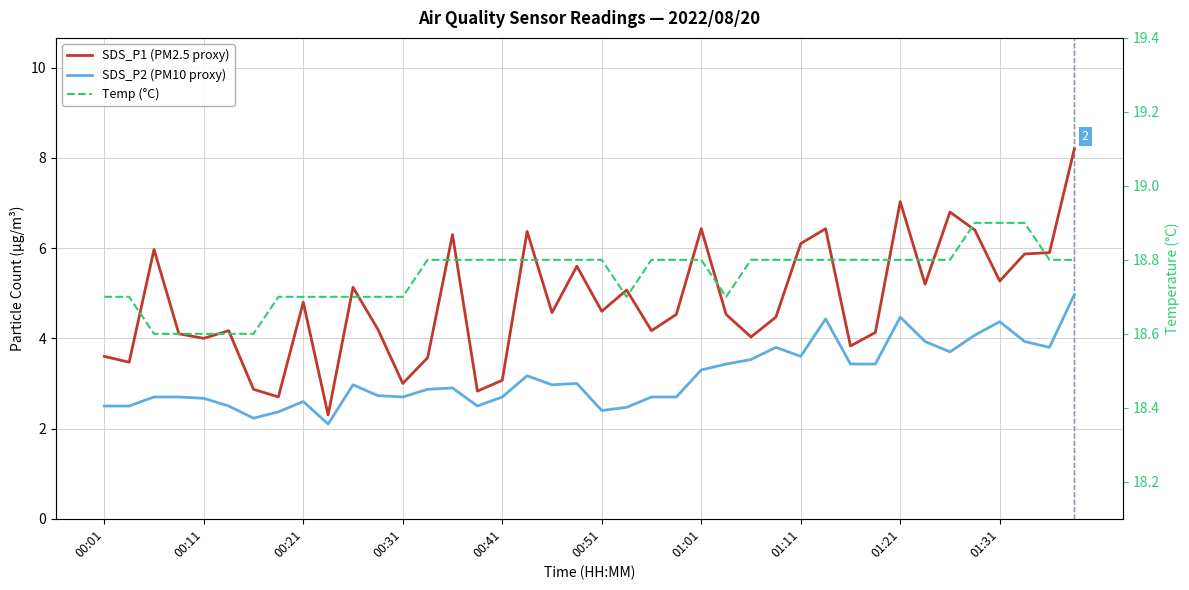

Rank the series by their maximum value, from highest to lowest.

Temp (°C), SDS_P1 (PM2.5 proxy), SDS_P2 (PM10 proxy)